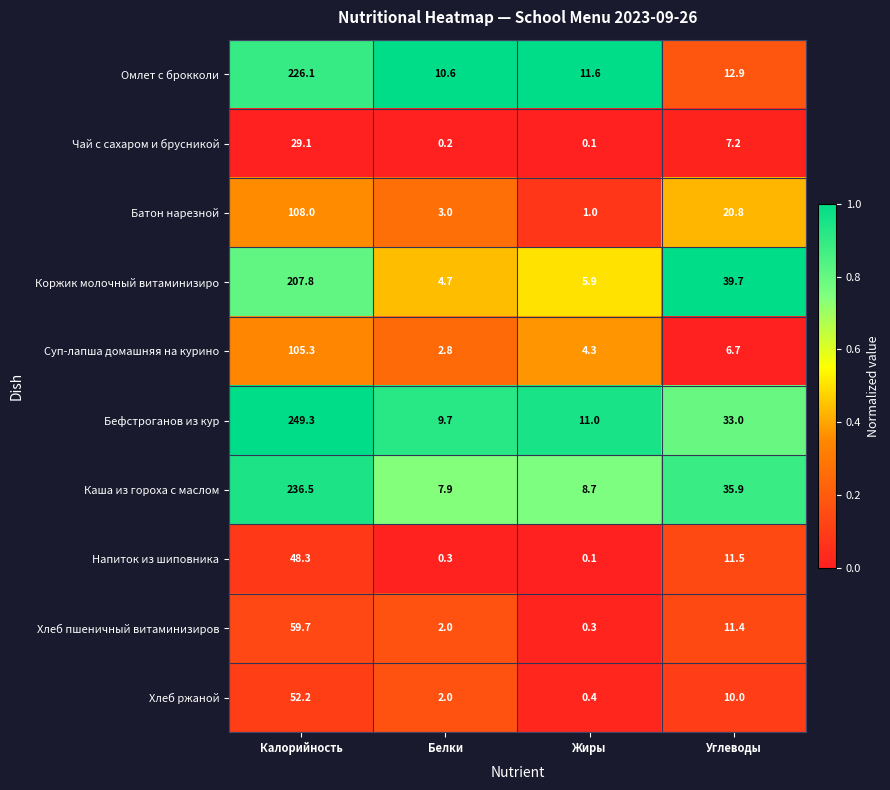

What is the difference between the Напиток из шиповника values at Калорийность and Белки?

48.0